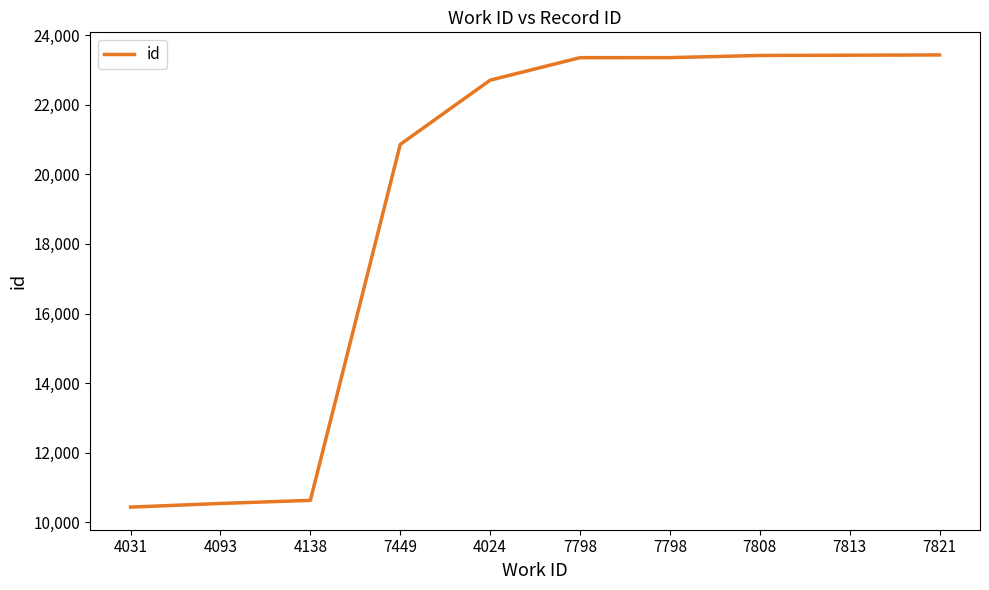

Which has a higher value, 4138 or 7821?

7821